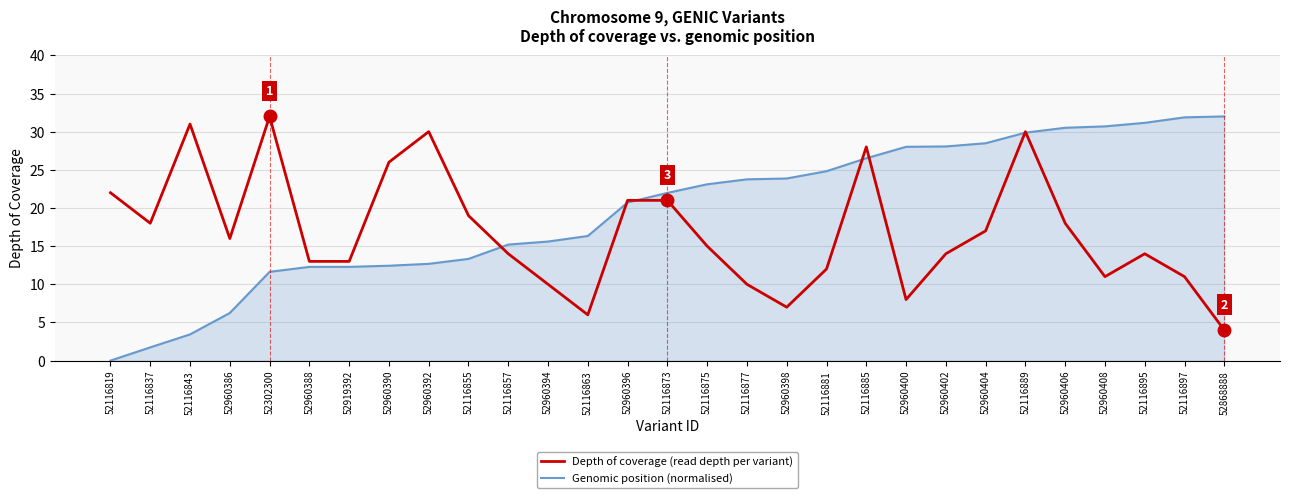

What position from the right is 52116895?

3